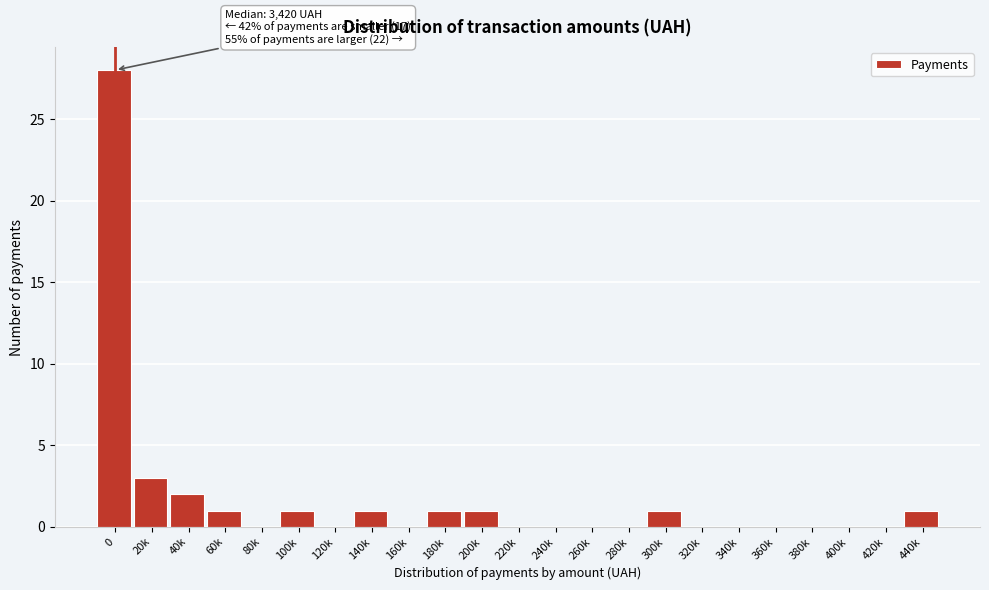

Reading left to right, what are all the values shown in this chart?

0=28	20k=3	40k=2	60k=1	80k=0	100k=1	120k=0	140k=1	160k=0	180k=1	200k=1	220k=0	240k=0	260k=0	280k=0	300k=1	320k=0	340k=0	360k=0	380k=0	400k=0	420k=0	440k=1